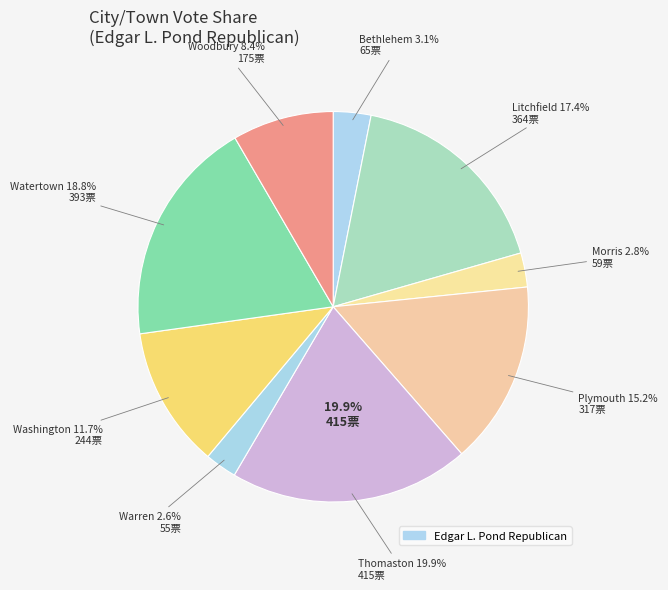

How many slices are in this pie chart?

9